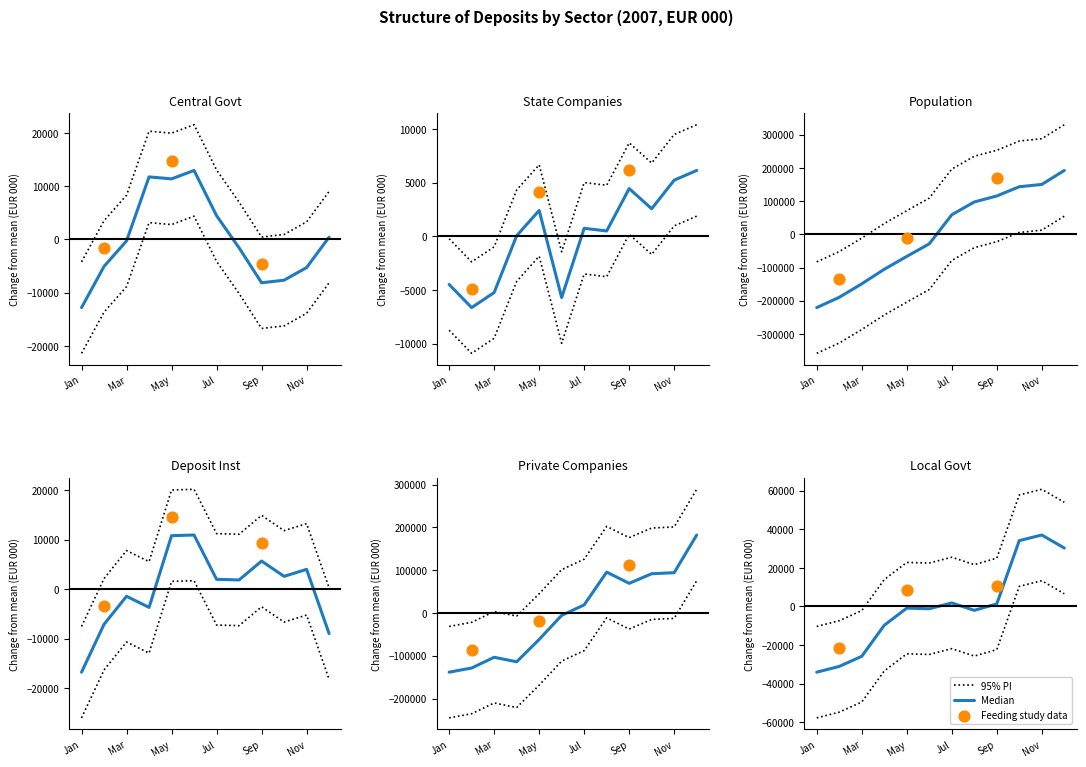

At how many categories does at least one series exceed -2552?

12